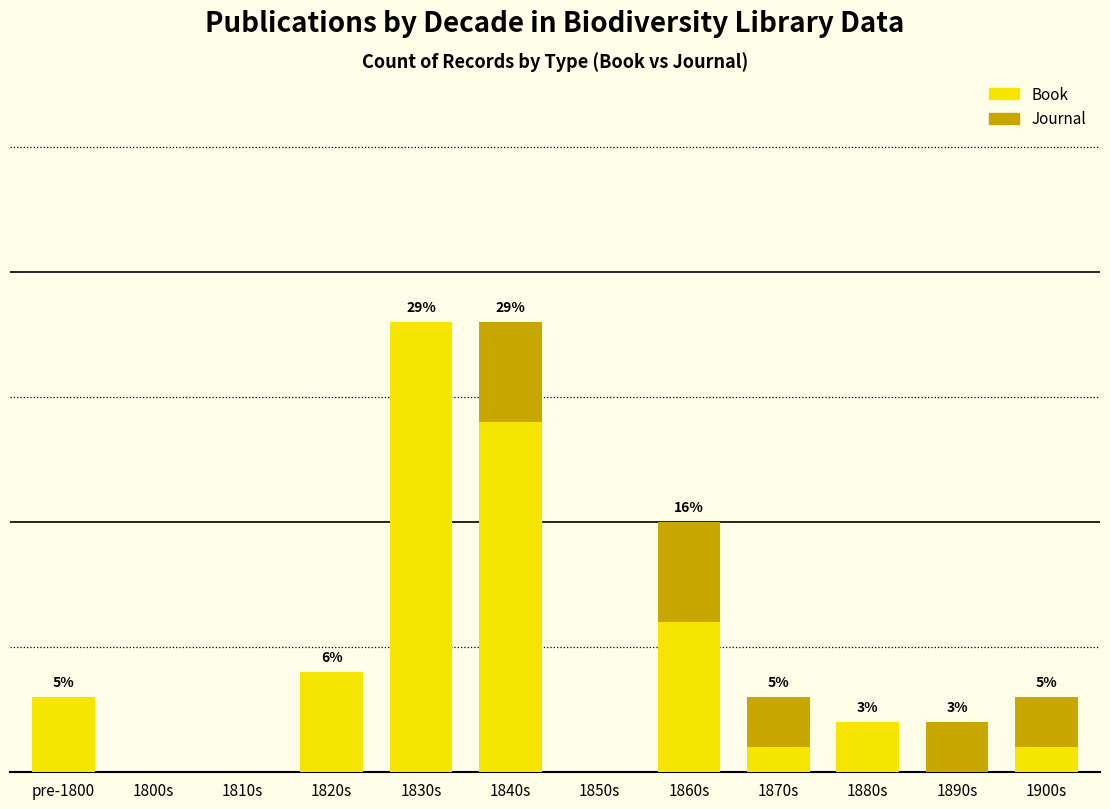

What is the difference between the second highest and minimum values in the Journal series?

4